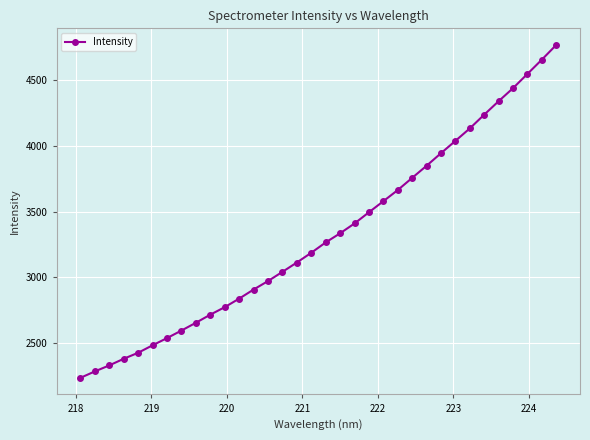

What is the minimum value shown in the chart?

2233.7